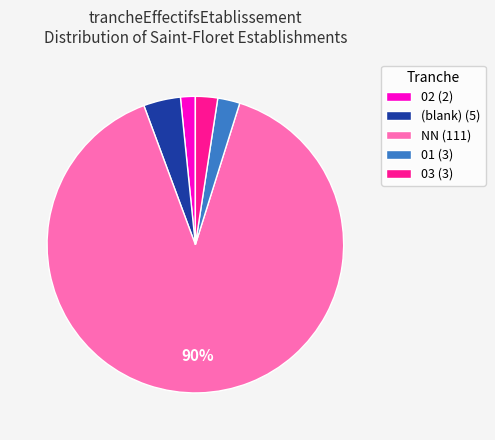

Combined, do 03 (3) and NN (111) account for over 50%?

Yes